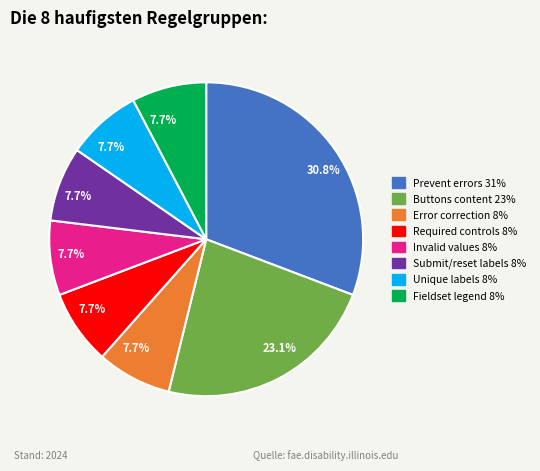

How many segments does this pie chart have?

8